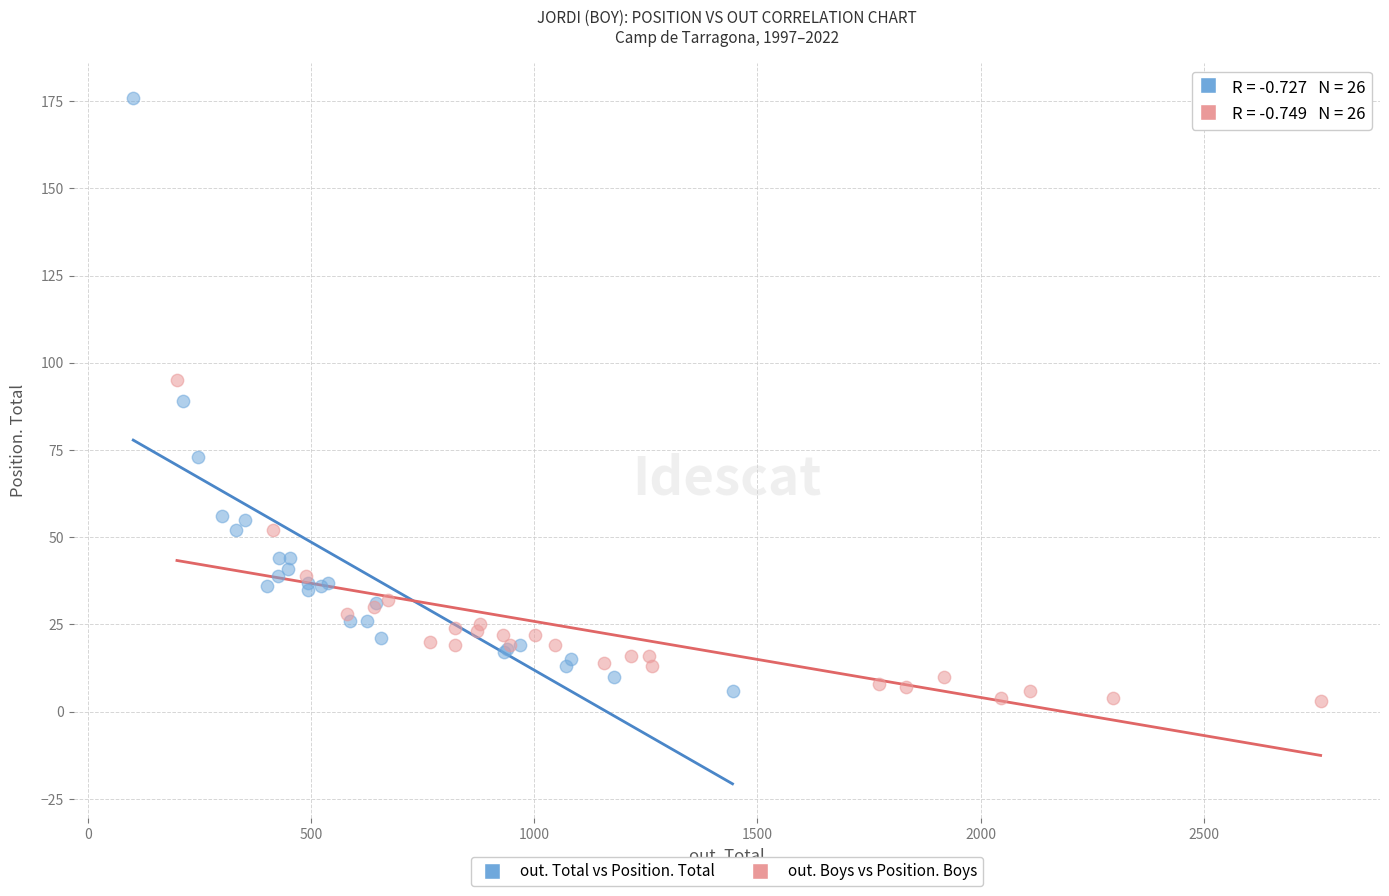

Which series contains the lowest Y value?

out. Boys vs Position. Boys